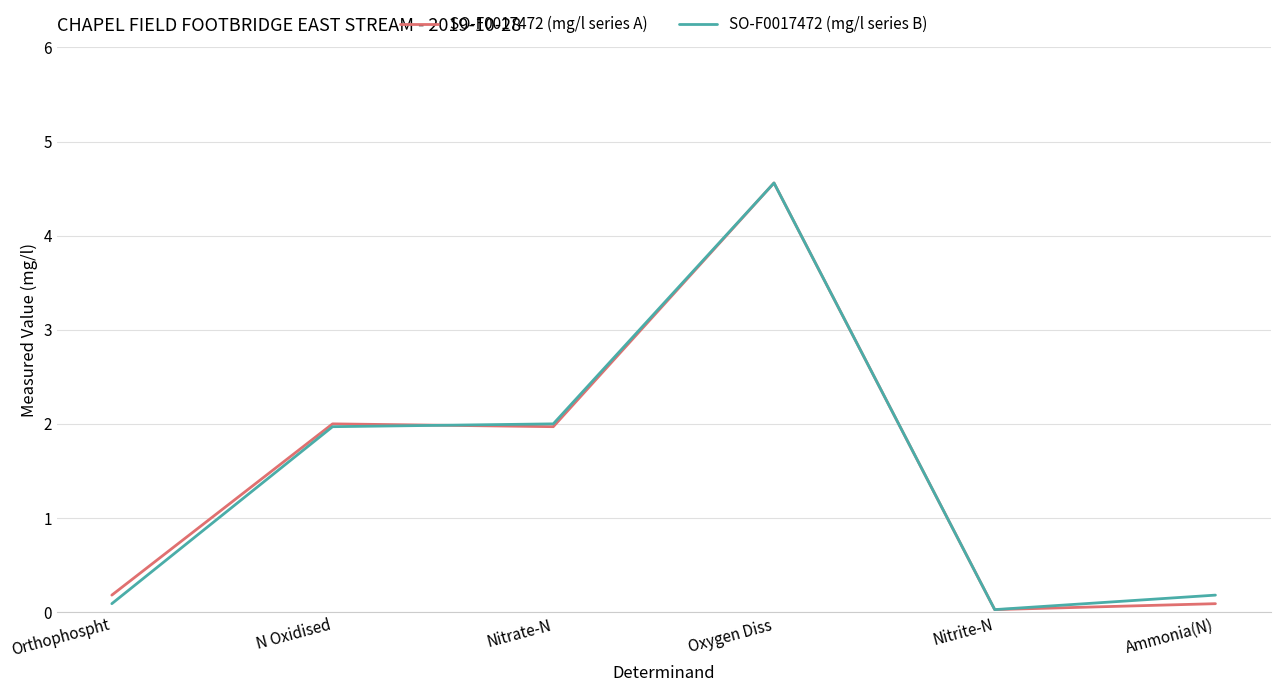

Is the value of SO-F0017472 (mg/l series B) at N Oxidised greater than the value of SO-F0017472 (mg/l series A) at Orthophospht?

Yes